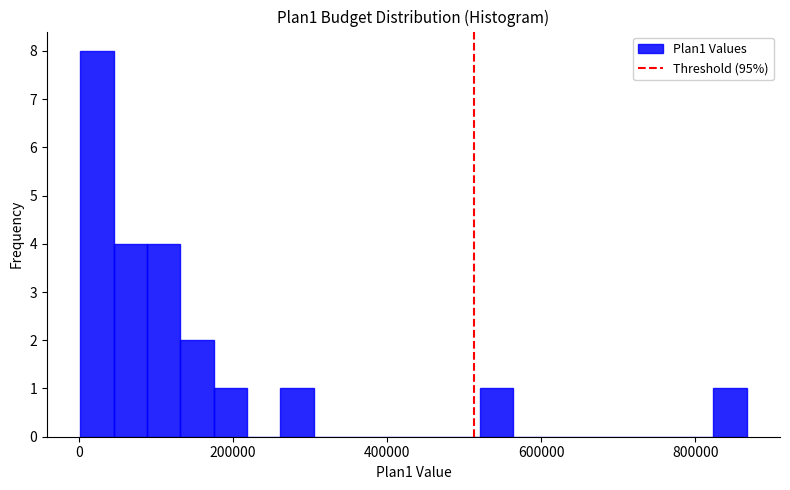

Around what value on the x-axis is the tallest bar? Give the approximate position of its centre, as read against the axis.

20000